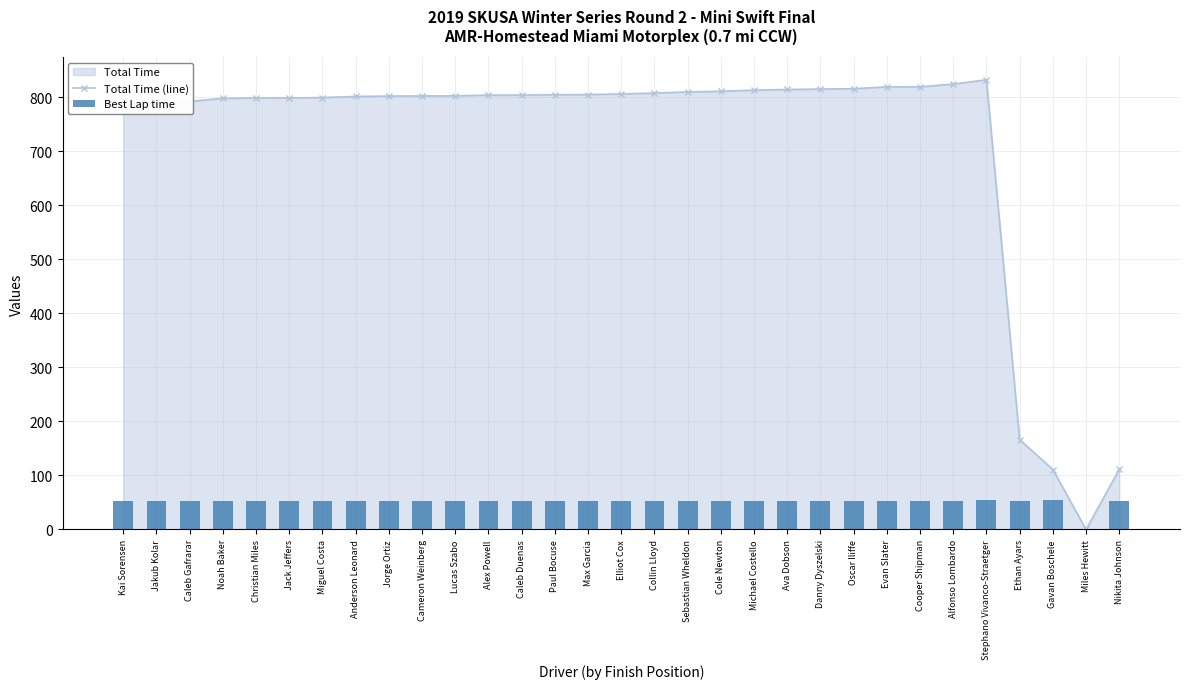

Reading left to right, extract all data points from this chart.

Total Time (line): Kai Sorensen=788.1	Jakub Kolar=788.4	Caleb Gafrarar=792.3	Noah Baker=797.7	Christian Miles=798.5	Jack Jeffers=798.5	Miguel Costa=799.2	Anderson Leonard=801.3	Jorge Ortiz=802.0	Cameron Weinberg=802.2	Lucas Szabo=802.4	Alex Powell=803.8	Caleb Duenas=803.9	Paul Bocuse=804.3	Max Garcia=804.8	Elliot Cox=805.9	Collin Lloyd=807.4	Sebastian Wheldon=809.6	Cole Newton=810.9	Michael Costello=812.9	Ava Dobson=814.2	Danny Dyszelski=814.9	Oscar Iliffe=815.6	Evan Slater=819.0	Cooper Shipman=819.1	Alfonso Lombardo=824.2	Stephano Vivanco-Straetger=832.0	Ethan Ayars=166.3	Gavan Boschele=110.9	Miles Hewitt=0.0	Nikita Johnson=111.2
Best Lap time: Kai Sorensen=52.1	Jakub Kolar=52.1	Caleb Gafrarar=52.6	Noah Baker=52.5	Christian Miles=52.3	Jack Jeffers=52.6	Miguel Costa=52.4	Anderson Leonard=52.5	Jorge Ortiz=52.5	Cameron Weinberg=52.3	Lucas Szabo=52.6	Alex Powell=52.3	Caleb Duenas=52.5	Paul Bocuse=52.6	Max Garcia=52.5	Elliot Cox=52.7	Collin Lloyd=52.9	Sebastian Wheldon=52.8	Cole Newton=52.9	Michael Costello=52.6	Ava Dobson=53.2	Danny Dyszelski=53.0	Oscar Iliffe=53.2	Evan Slater=53.3	Cooper Shipman=53.1	Alfonso Lombardo=53.1	Stephano Vivanco-Straetger=54.5	Ethan Ayars=53.3	Gavan Boschele=53.6	Miles Hewitt=0.0	Nikita Johnson=53.0